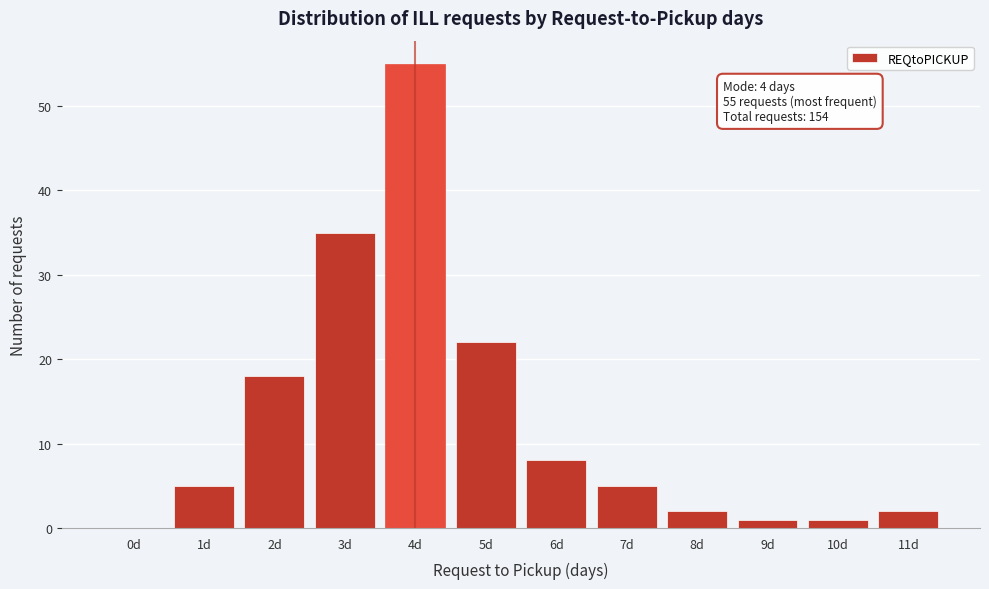

Reading left to right, transcribe all the data shown in this chart.

0d=0	1d=5	2d=18	3d=35	4d=55	5d=22	6d=8	7d=5	8d=2	9d=1	10d=1	11d=2